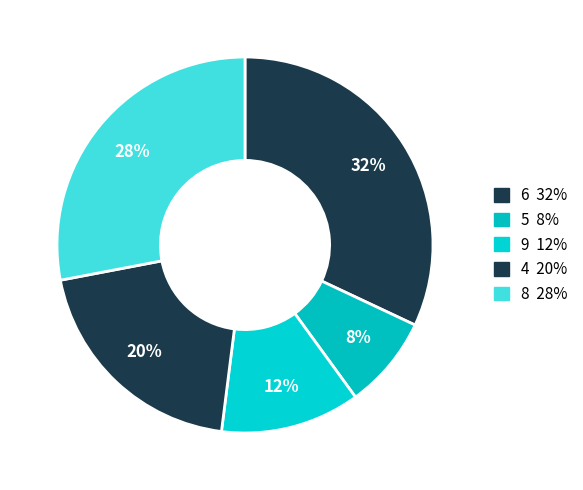

Count the number of slices in the pie.

5